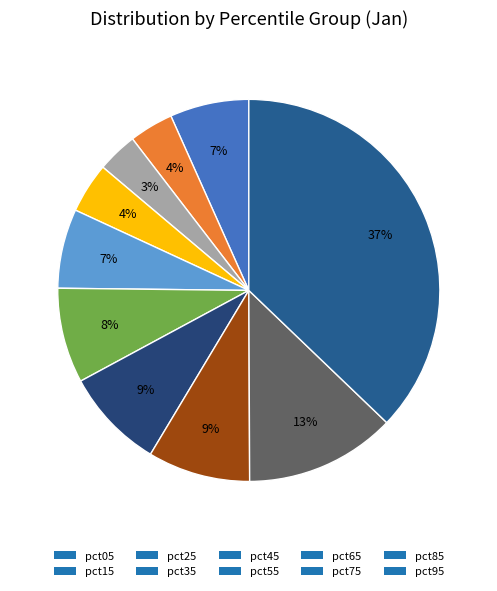

Is there a majority slice in this chart?

No